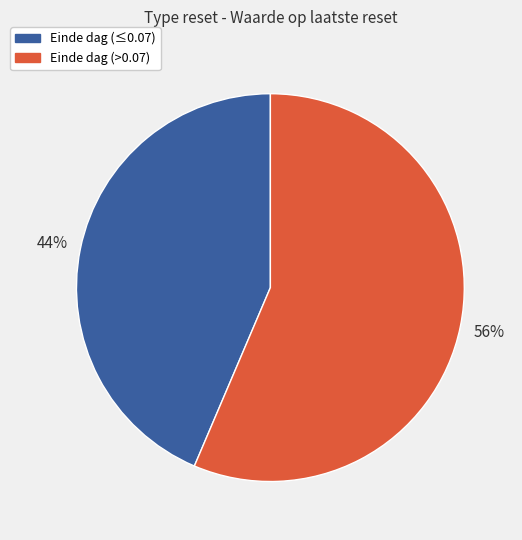

Count the number of slices in the pie.

2